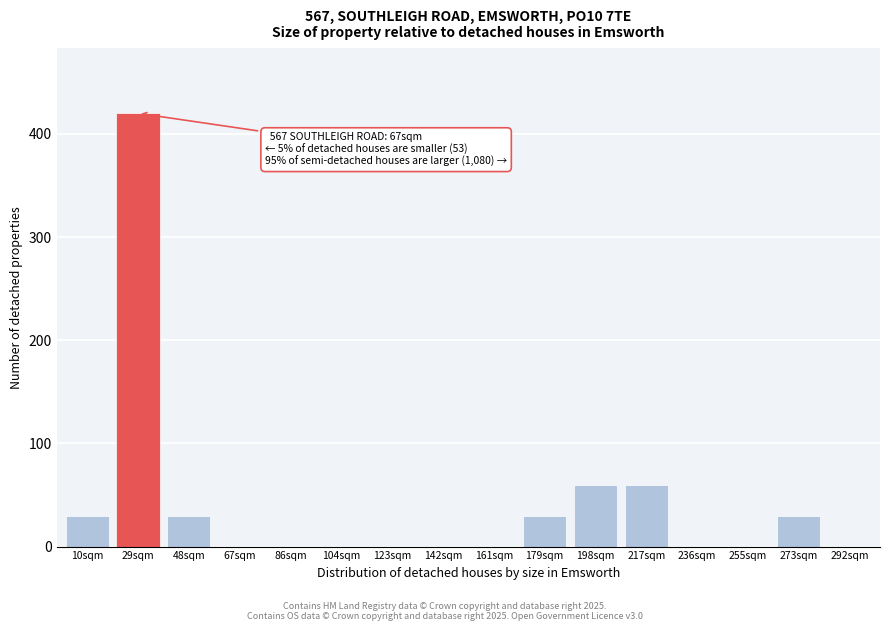

Reading left to right, extract all data points from this chart.

10sqm=30	29sqm=420	48sqm=30	67sqm=0	86sqm=0	104sqm=0	123sqm=0	142sqm=0	161sqm=0	179sqm=30	198sqm=60	217sqm=60	236sqm=0	255sqm=0	273sqm=30	292sqm=0